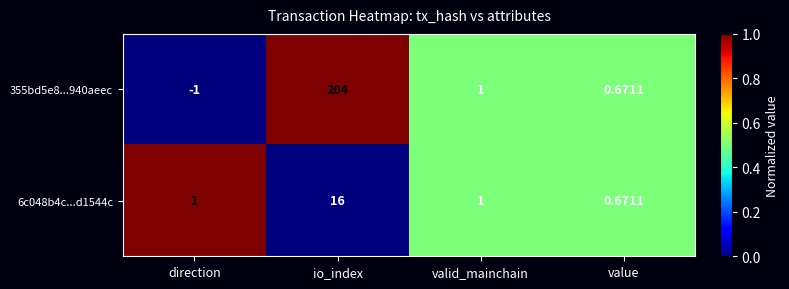

At which category is the sum across all series the highest?

io_index